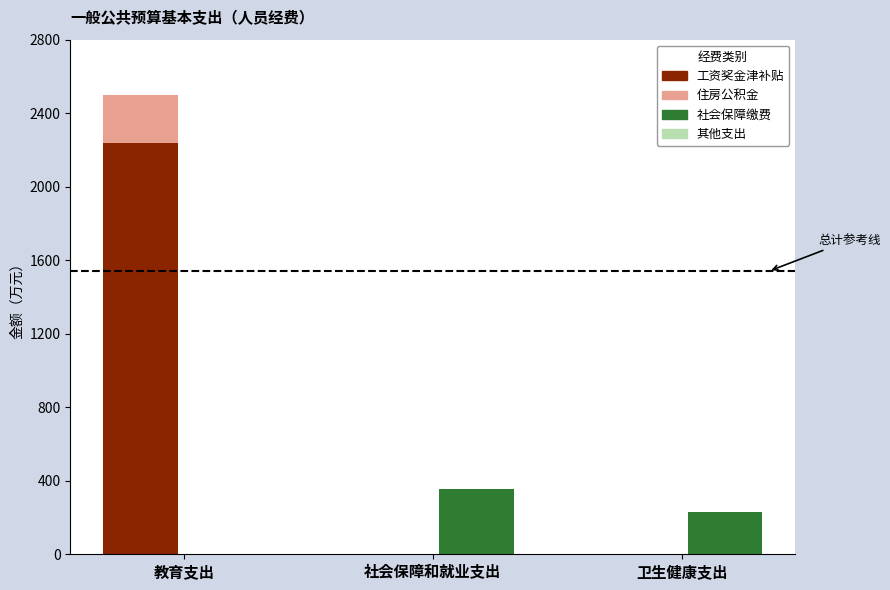

Reading left to right, transcribe all the data shown in this chart.

工资奖金津补贴: 2235.2	0.0	0.0
住房公积金: 265.8	0.0	0.0
社会保障缴费: 0.0	353.1	230.2
其他支出: 0.0	0.0	0.0